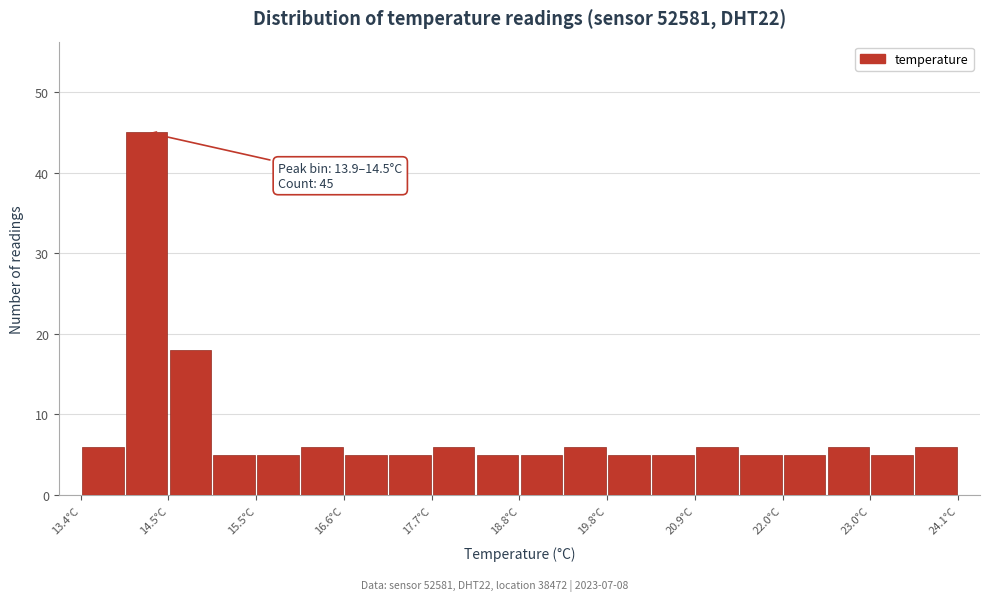

Around what value on the x-axis is the tallest bar? Give the approximate position of its centre, as read against the axis.

14.2